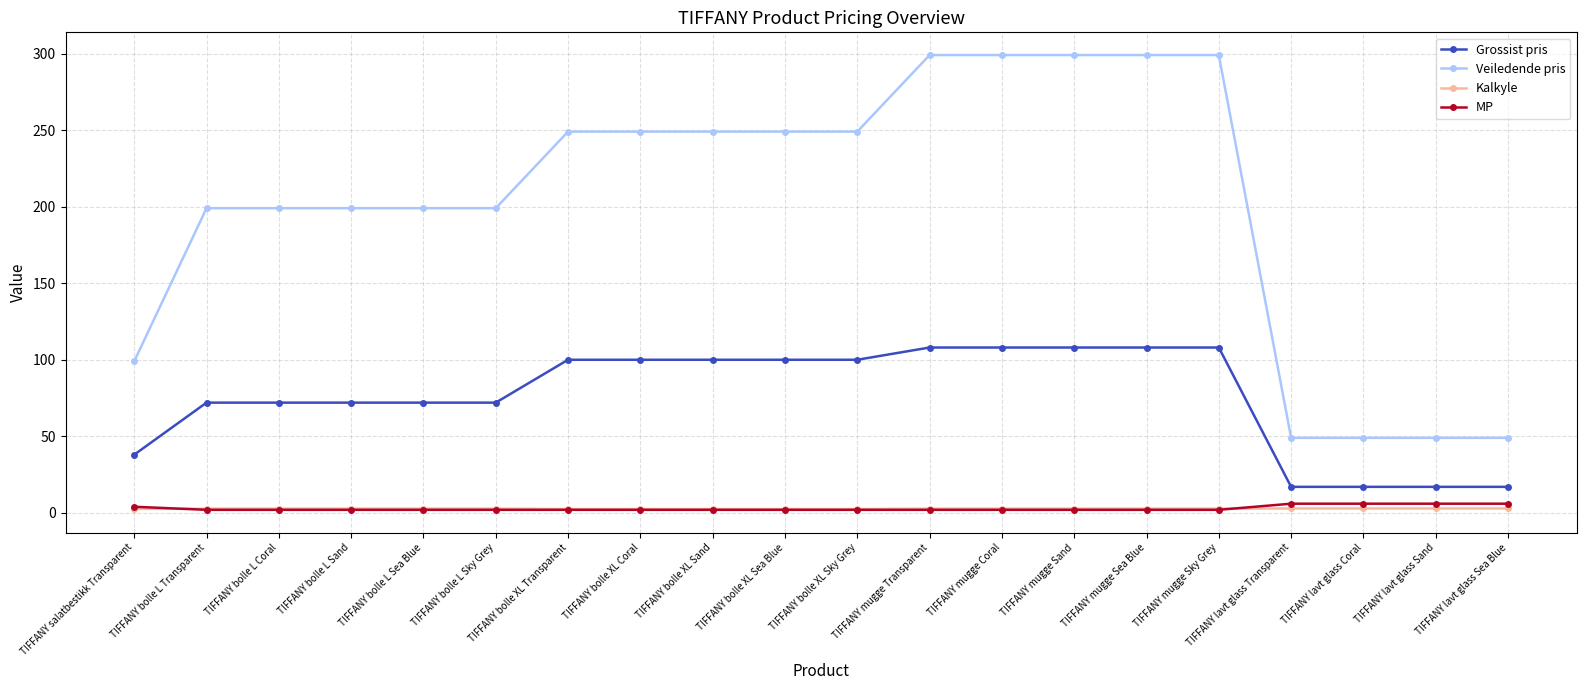

True or false: Grossist pris and MP cross at least once.

False